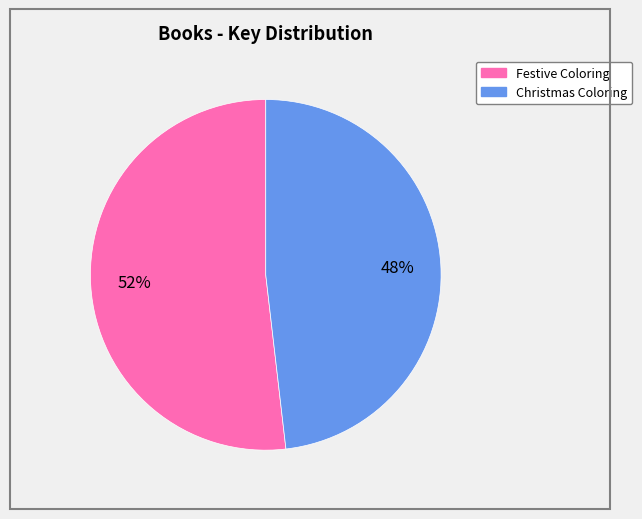

To the nearest percent, what is the difference between the Christmas Coloring and Festive Coloring slice percentages?

4%